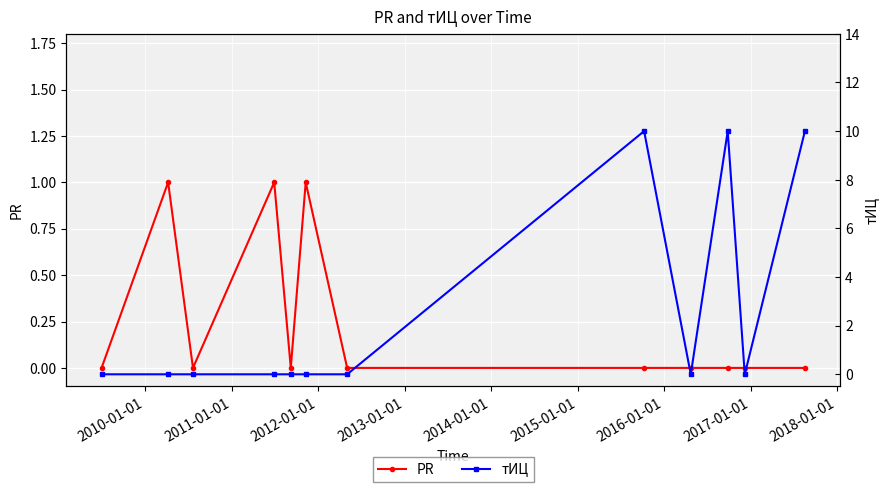

True or false: PR has more than 1 points higher than both neighbors.

True